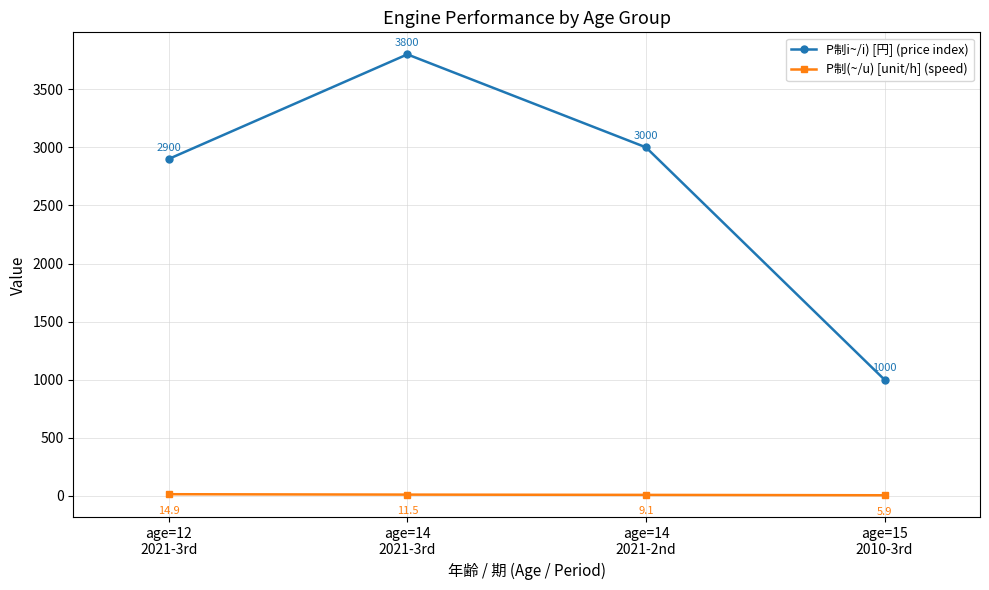

How many lines are shown in the chart?

2